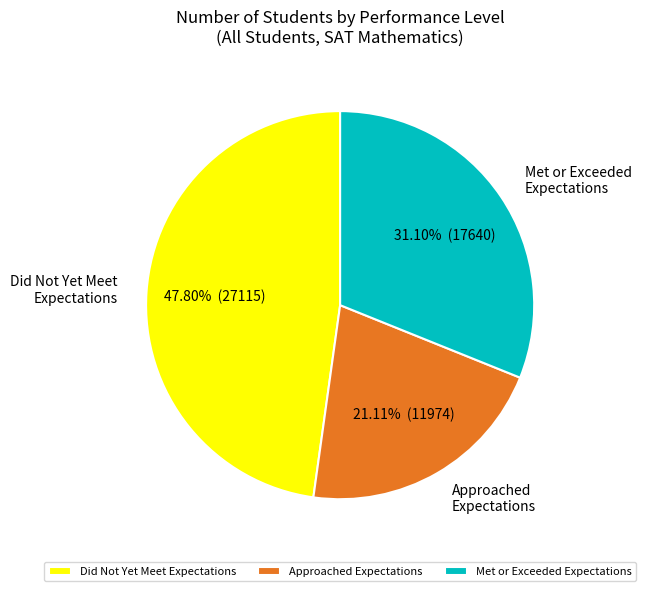

Approximately how many times larger is the value at Approached Expectations compared to Did Not Yet Meet Expectations?

0.4